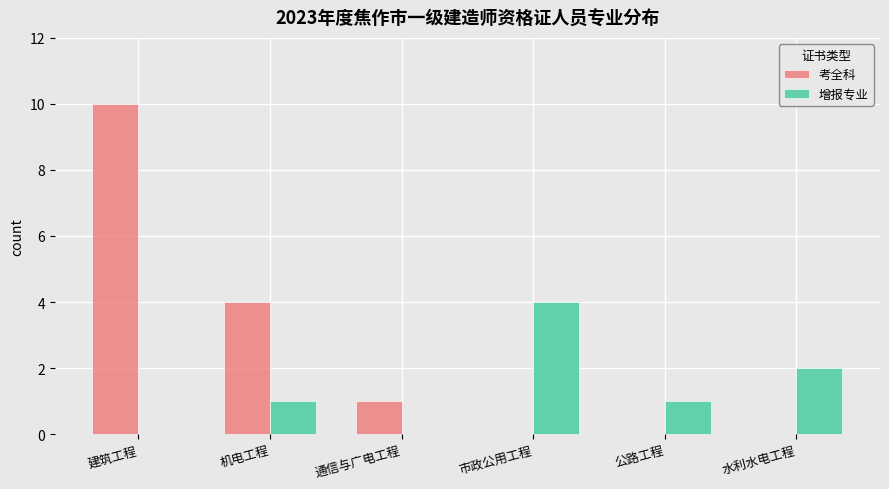

Reading left to right, extract all data points from this chart.

考全科: 建筑工程=10	机电工程=4	通信与广电工程=1	市政公用工程=0	公路工程=0	水利水电工程=0
增报专业: 建筑工程=0	机电工程=1	通信与广电工程=0	市政公用工程=4	公路工程=1	水利水电工程=2